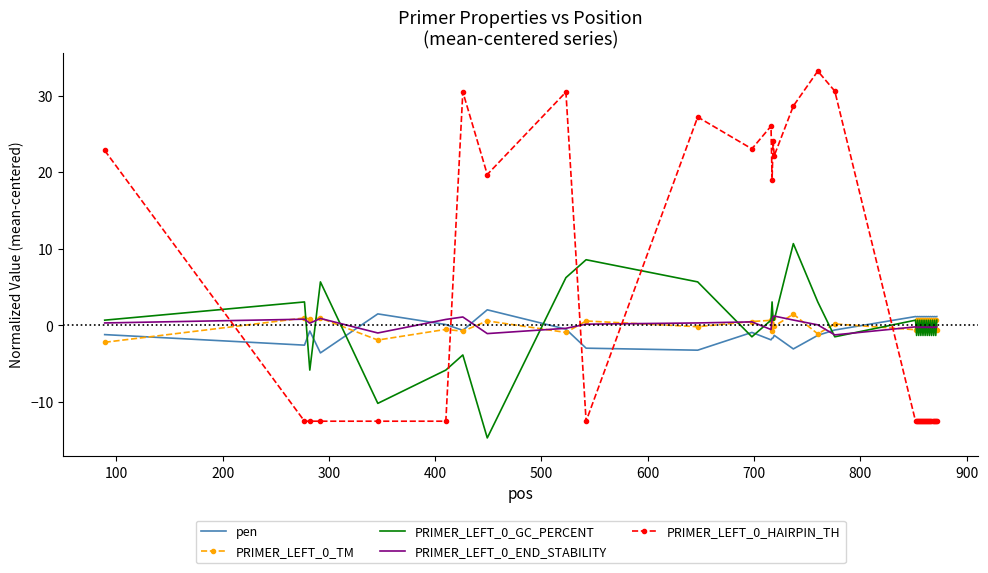

How many distinct data groups are displayed?

5